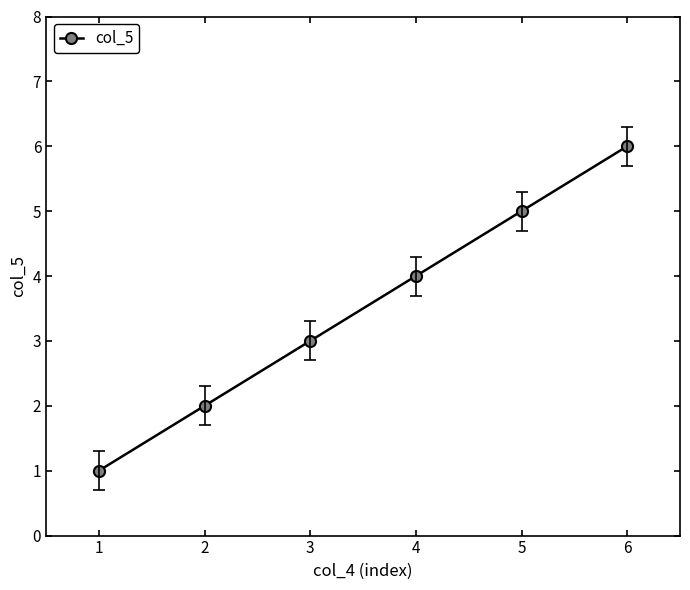

What is the change in value from 2 to 5?

+3